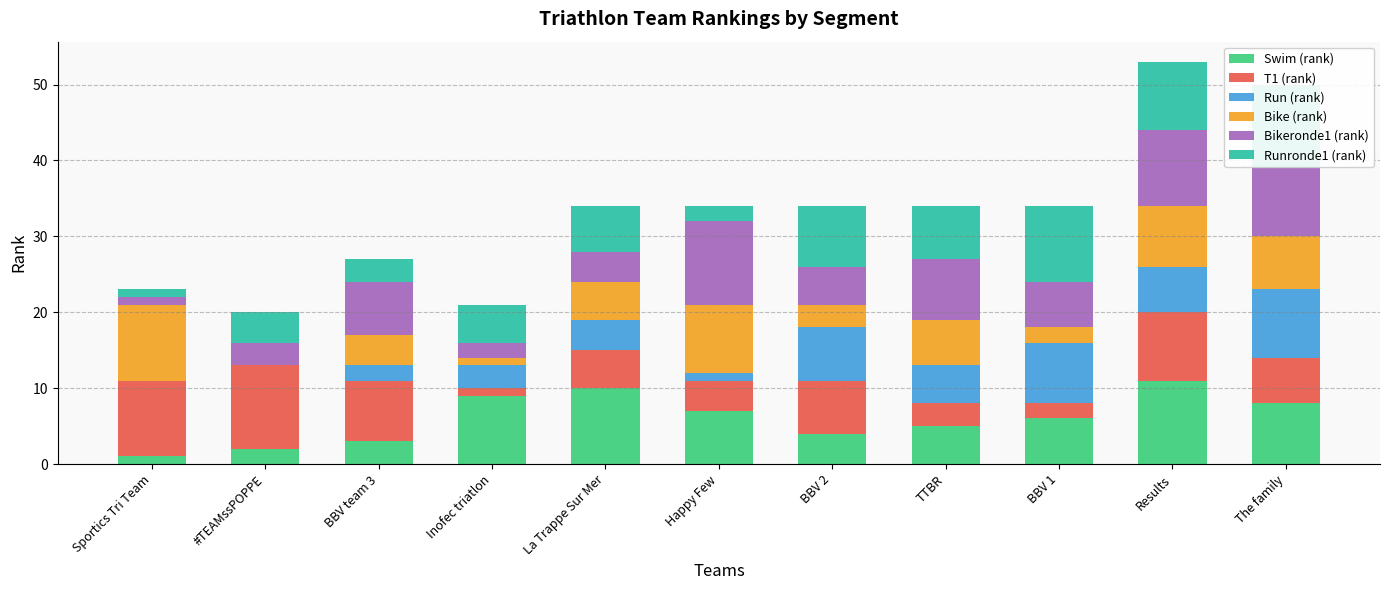

What is the highest value of the Swim (rank) series?

11